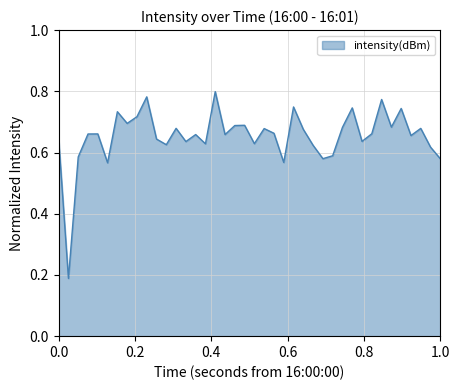

Does the chart display data point markers on the line(s)?

No